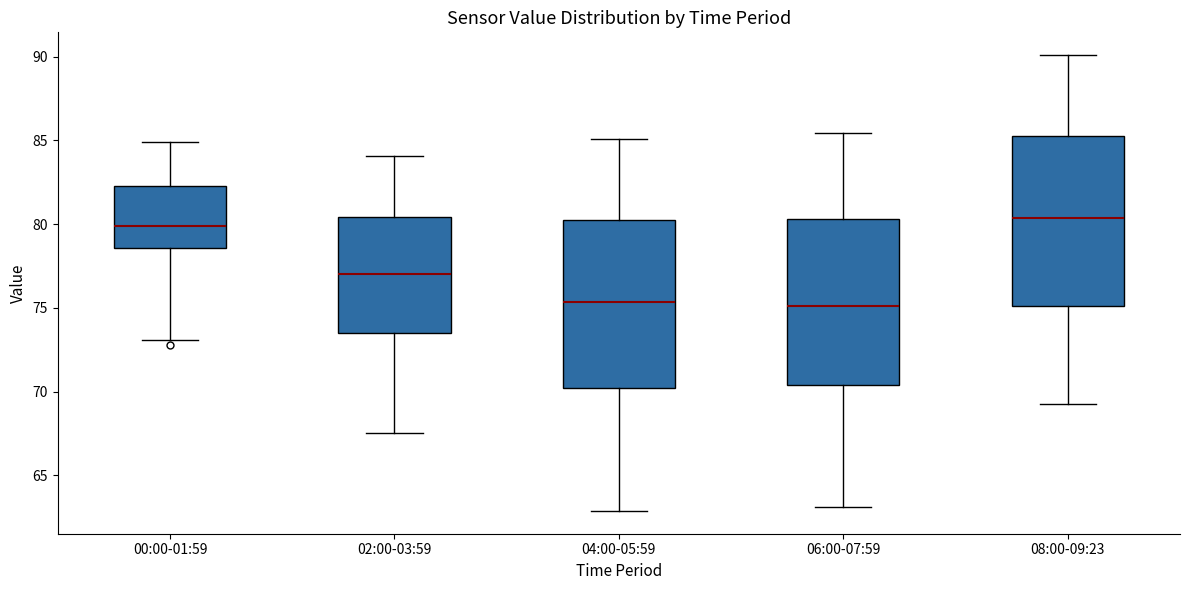

Where is the lower edge of the box for 08:00-09:23 on the y-axis? The values are not printed on the chart, so give them approximately, as read against the axis.

75.0